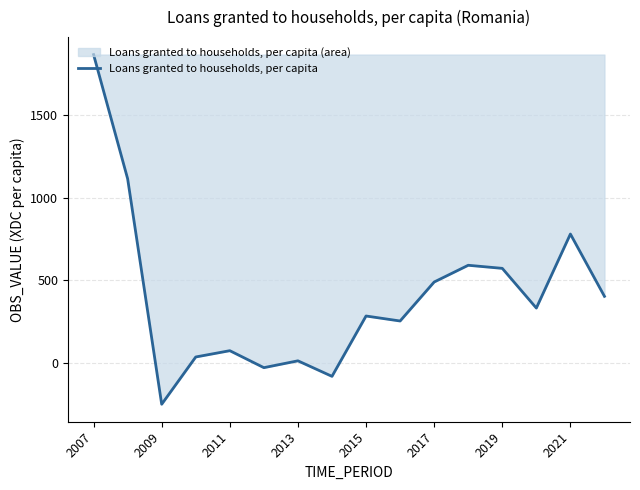

What is the average value?

402.8